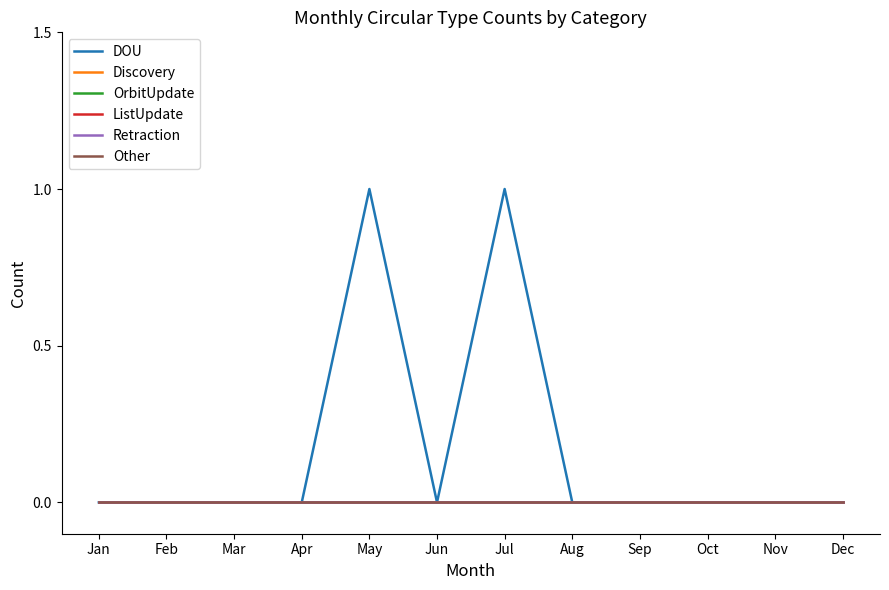

Is this an area chart (filled region under the line)?

No